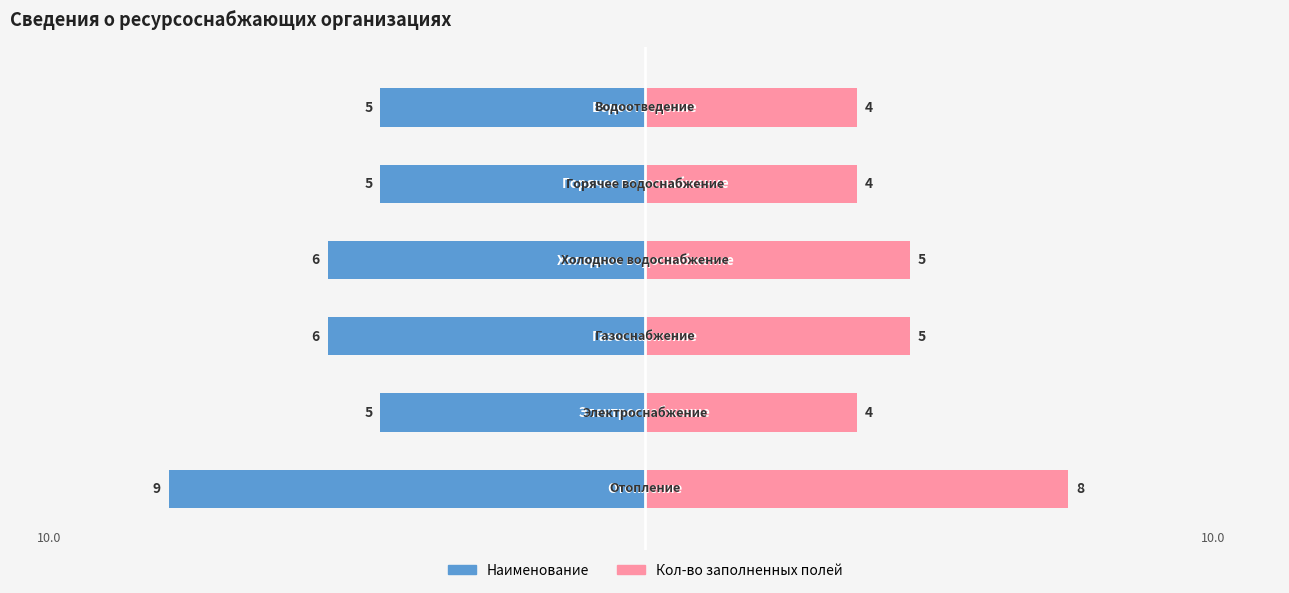

Between 0 and 4, which is larger?

4